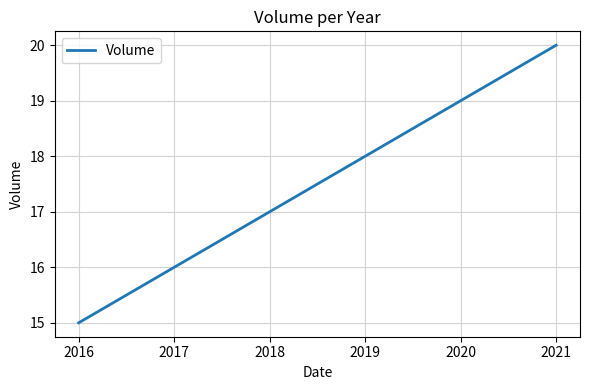

What is the sum of all values?

70